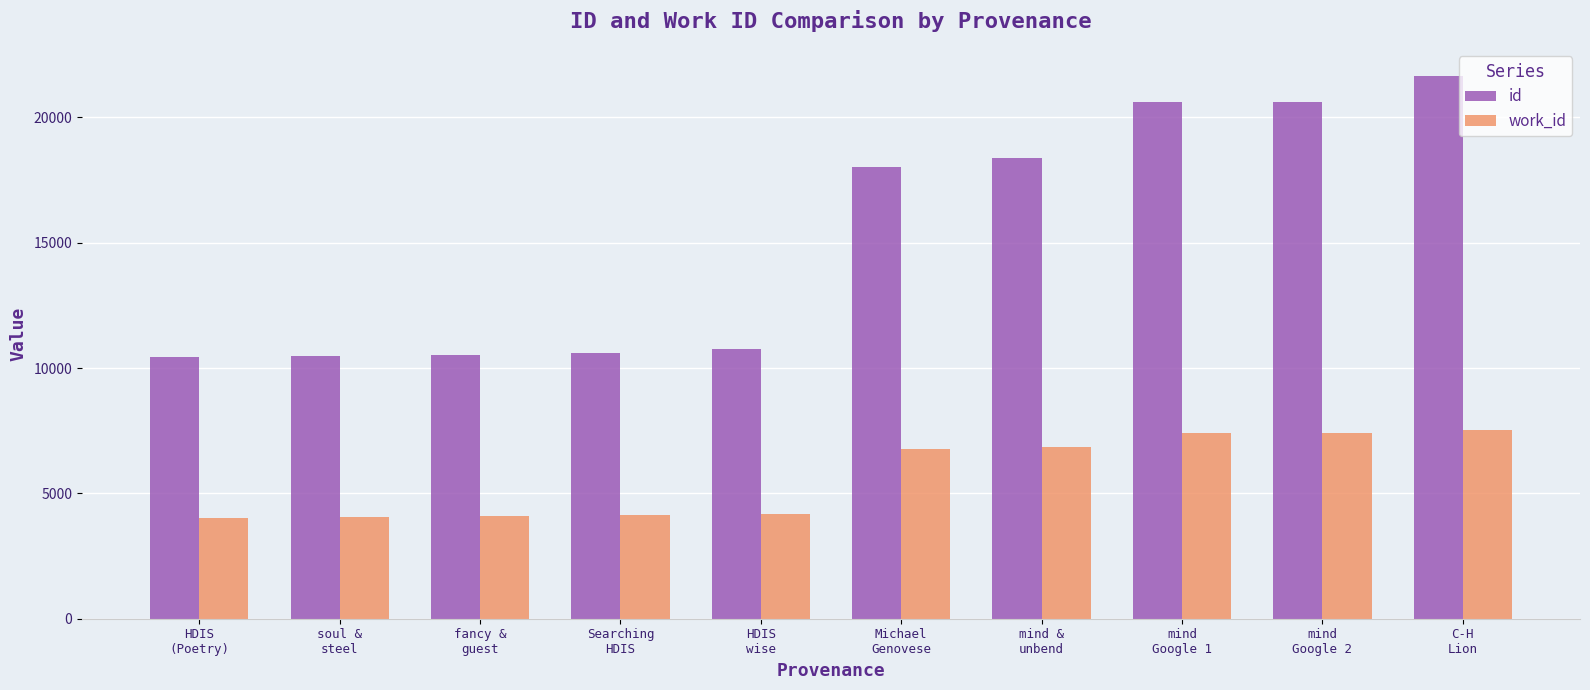

List the series in order of their peak value, highest first.

id, work_id